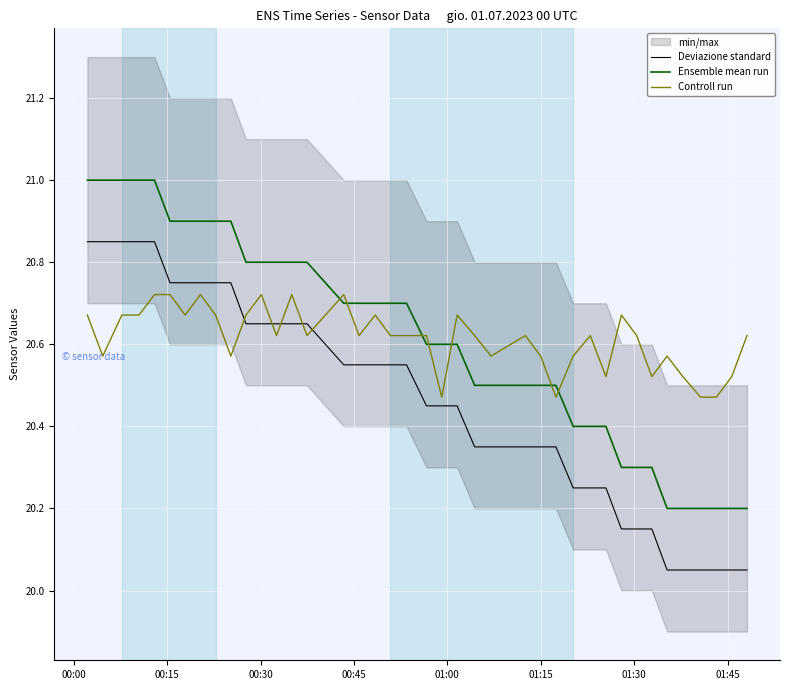

True or false: Ensemble mean run and Deviazione standard intersect in this chart.

False